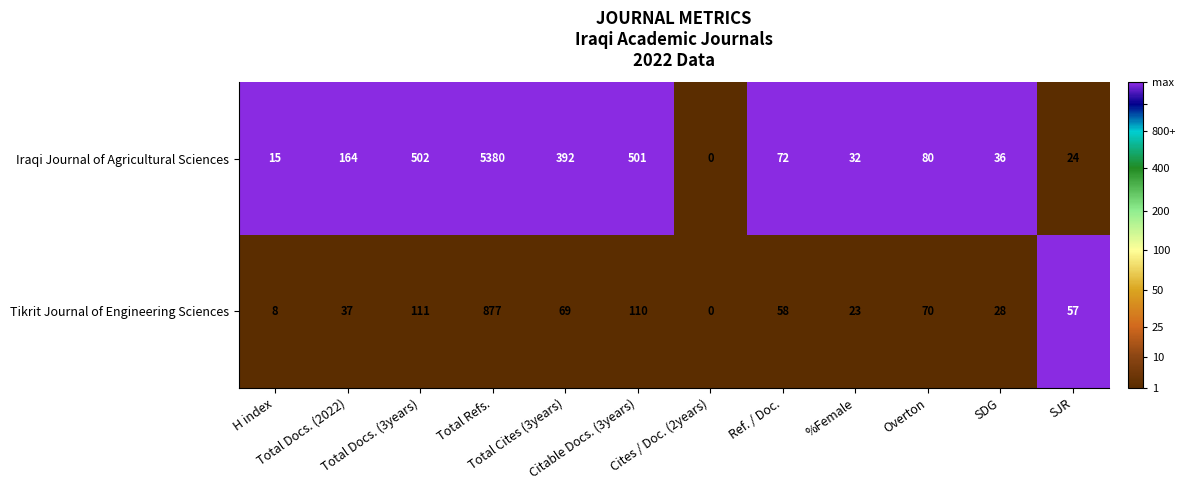

Which series has the largest total across all categories?

Iraqi Journal of Agricultural Sciences